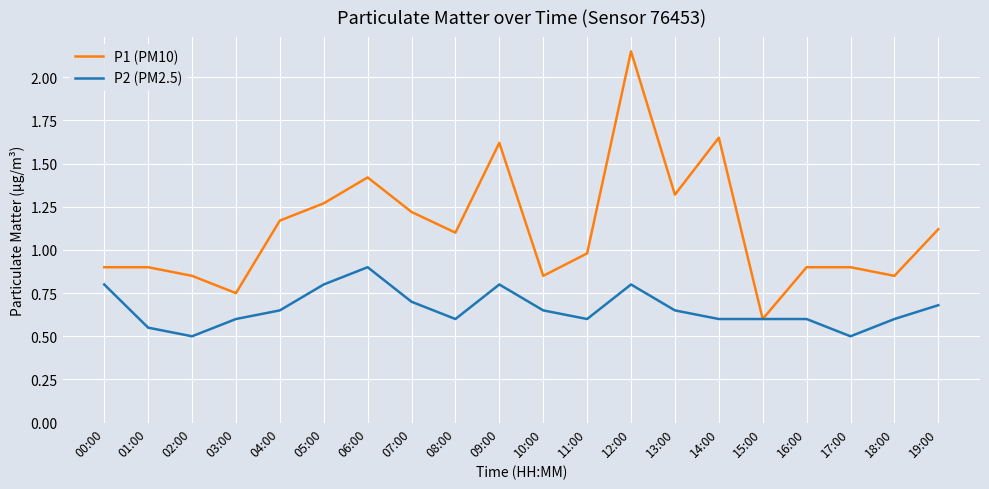

Rank the series at 08:00 from lowest to highest value.

P2 (PM2.5), P1 (PM10)